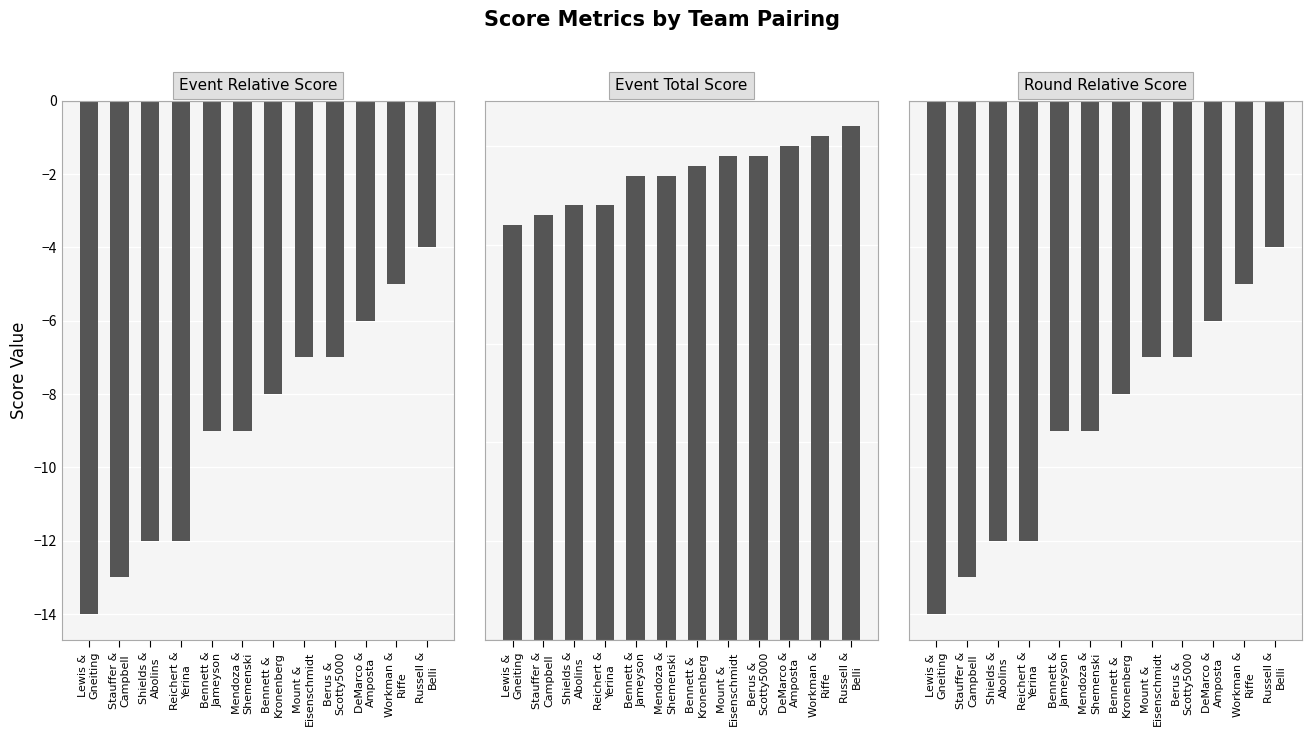

The event_total_score series shows 64 at Lewis &
Gneiting. True or false?

False